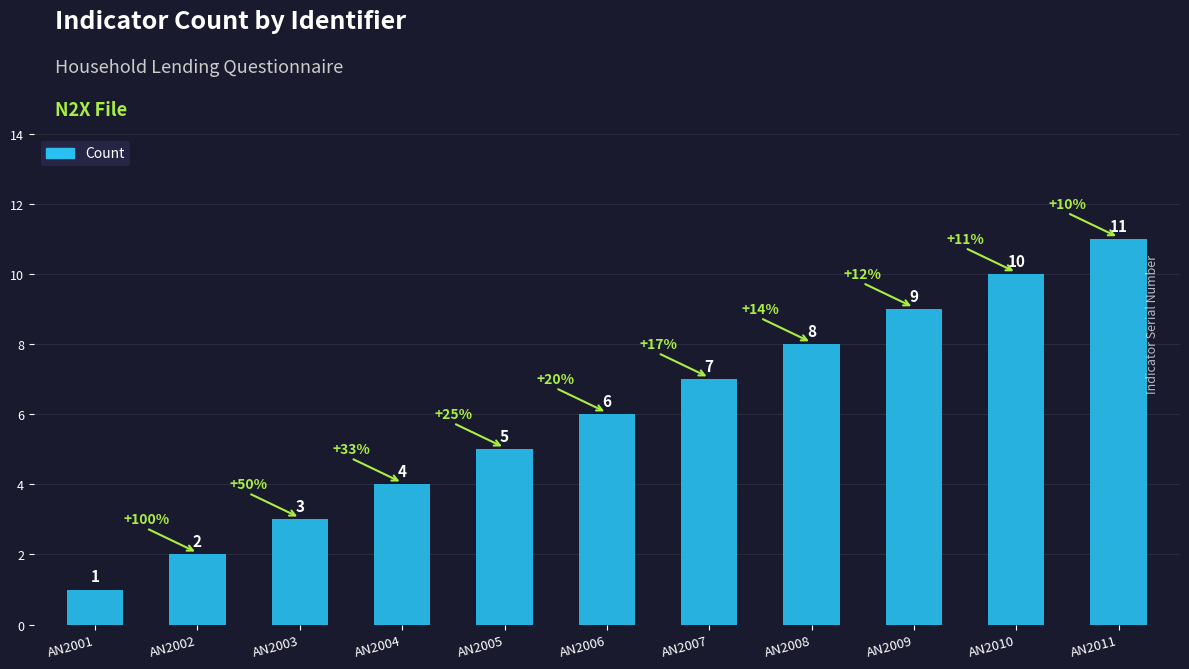

What is the maximum value shown in the chart?

11